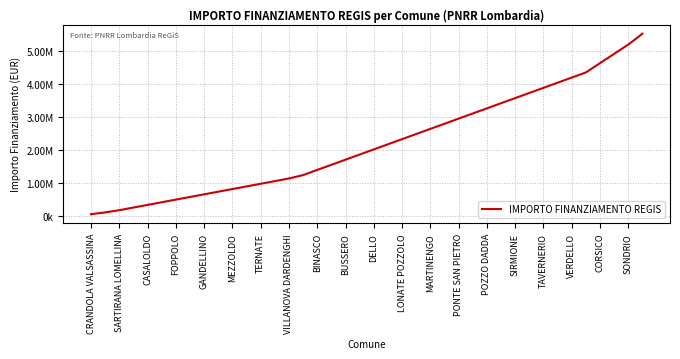

Where is the data nearest to the value 2784273?

25